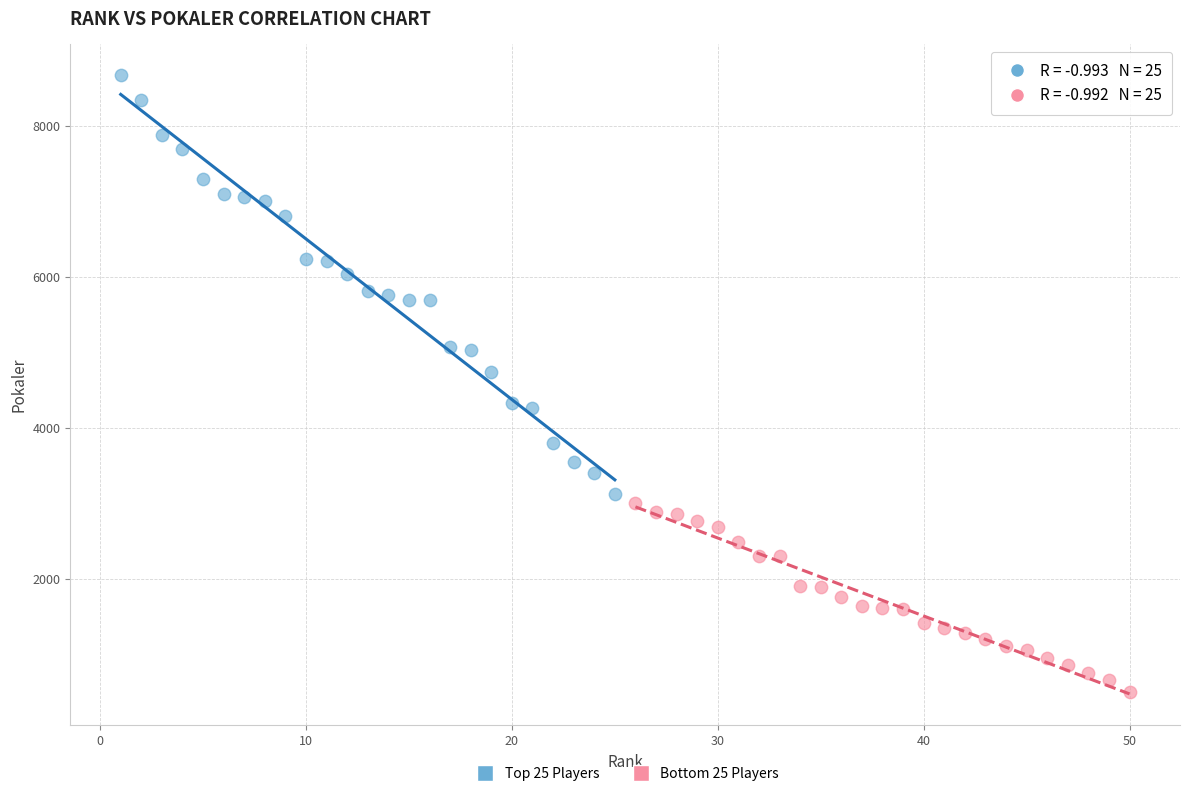

What are all the series names shown in the legend?

Top 25 Players, Bottom 25 Players